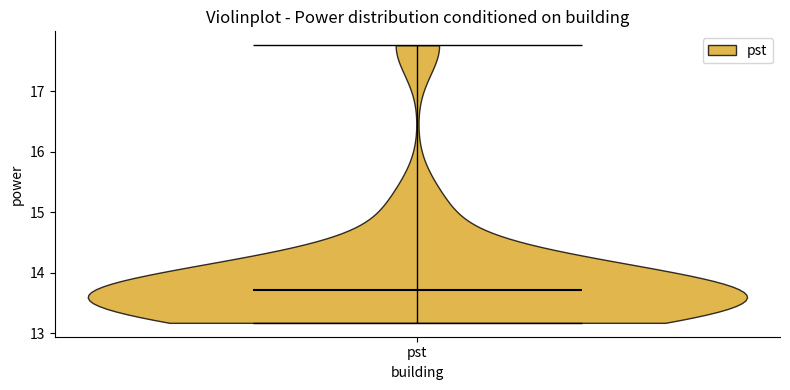

Read this violin plot against the y-axis: where its median line is, and the lowest and highest points the violin reaches. The values are not printed on the chart, so give them approximately, as read against the axis.

median line 13.7, lowest point 13.2, highest point 17.8